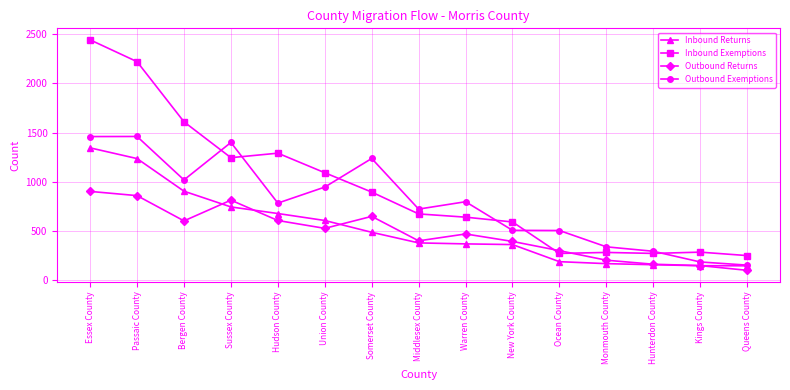

What is the minimum value for Inbound Returns?

145